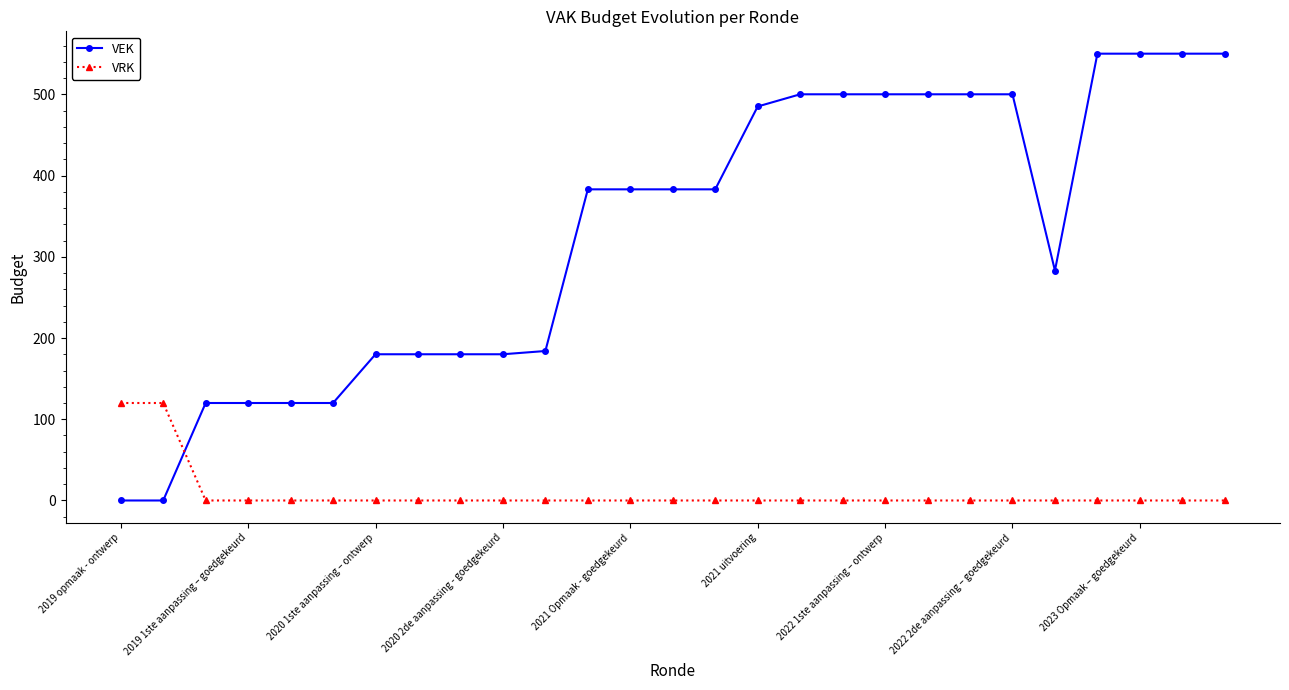

Rank the series by their average value, from highest to lowest.

VEK, VRK